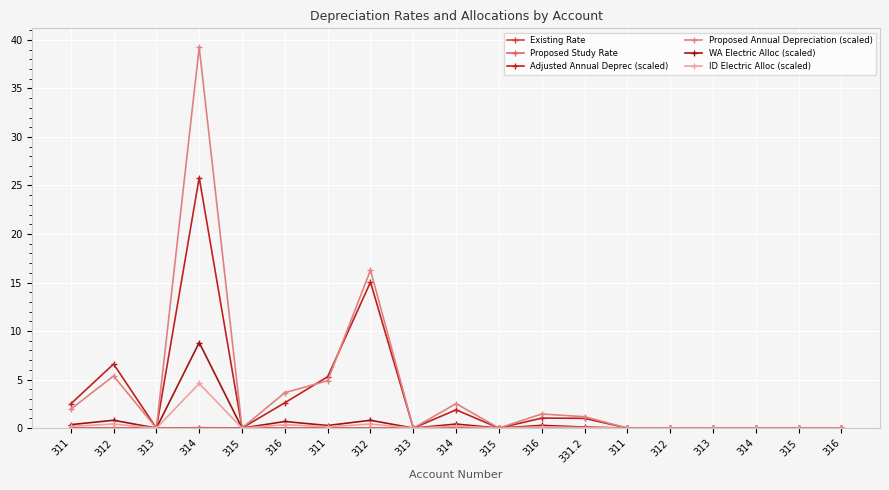

The ID Electric Alloc (scaled) series shows 0.4 at 316. True or false?

True